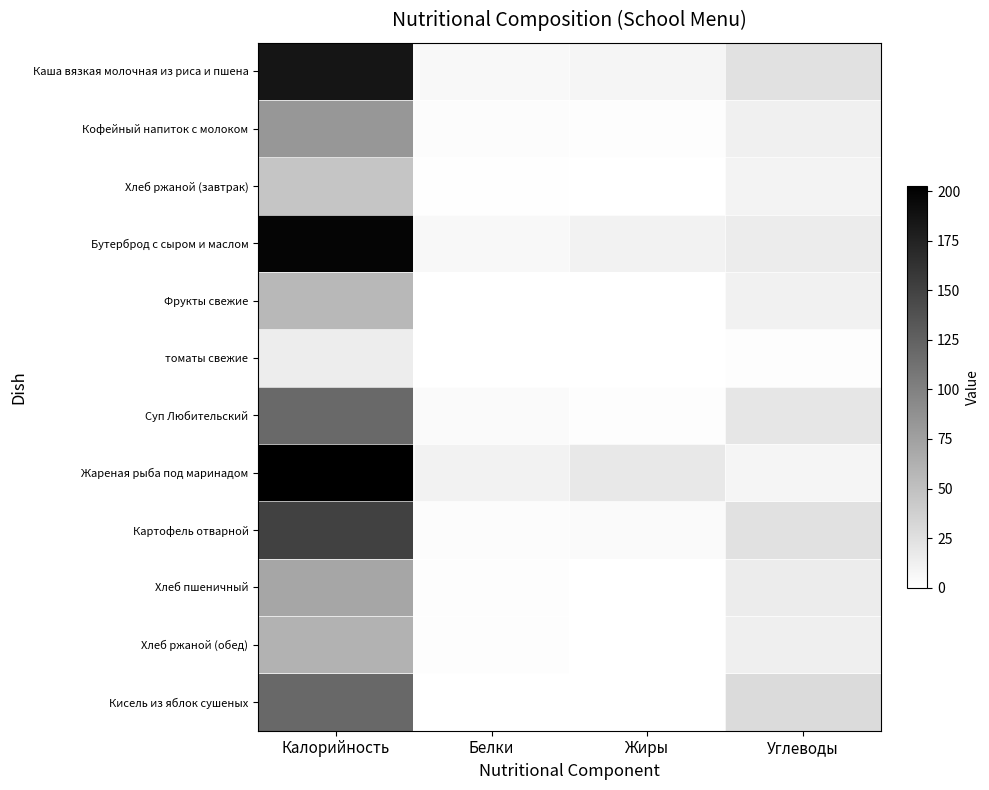

Reading left to right, list all the values displayed in this chart.

Каша вязкая молочная из риса и пшена: Калорийность=185.7	Белки=6.1	Жиры=8.0	Углеводы=23.9
Кофейный напиток с молоком: Калорийность=82.7	Белки=3.0	Жиры=2.2	Углеводы=12.6
Хлеб ржаной (завтрак): Калорийность=46.0	Белки=1.1	Жиры=0.2	Углеводы=9.9
Бутерброд с сыром и маслом: Калорийность=198.2	Белки=5.8	Жиры=11.0	Углеводы=15.1
Фрукты свежие: Калорийность=56.4	Белки=0.5	Жиры=0.5	Углеводы=11.8
томаты свежие: Калорийность=14.4	Белки=0.0	Жиры=0.0	Углеводы=2.0
Суп Любительский: Калорийность=119.2	Белки=4.7	Жиры=2.1	Углеводы=20.2
Жареная рыба под маринадом: Калорийность=202.7	Белки=10.6	Жиры=18.4	Углеводы=8.5
Картофель отварной: Калорийность=150.1	Белки=2.9	Жиры=4.3	Углеводы=23.8
Хлеб пшеничный: Калорийность=71.1	Белки=2.3	Жиры=0.2	Углеводы=15.1
Хлеб ржаной (обед): Калорийность=61.2	Белки=2.0	Жиры=0.3	Углеводы=12.7
Кисель из яблок сушеных: Калорийность=119.8	Белки=0.4	Жиры=0.0	Углеводы=29.1